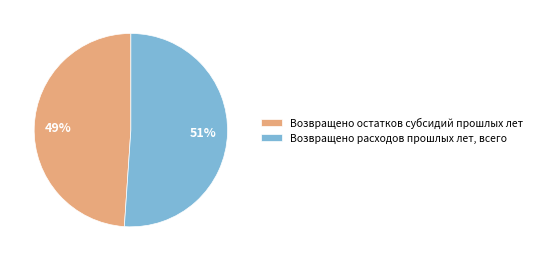

How many slices are in this pie chart?

2